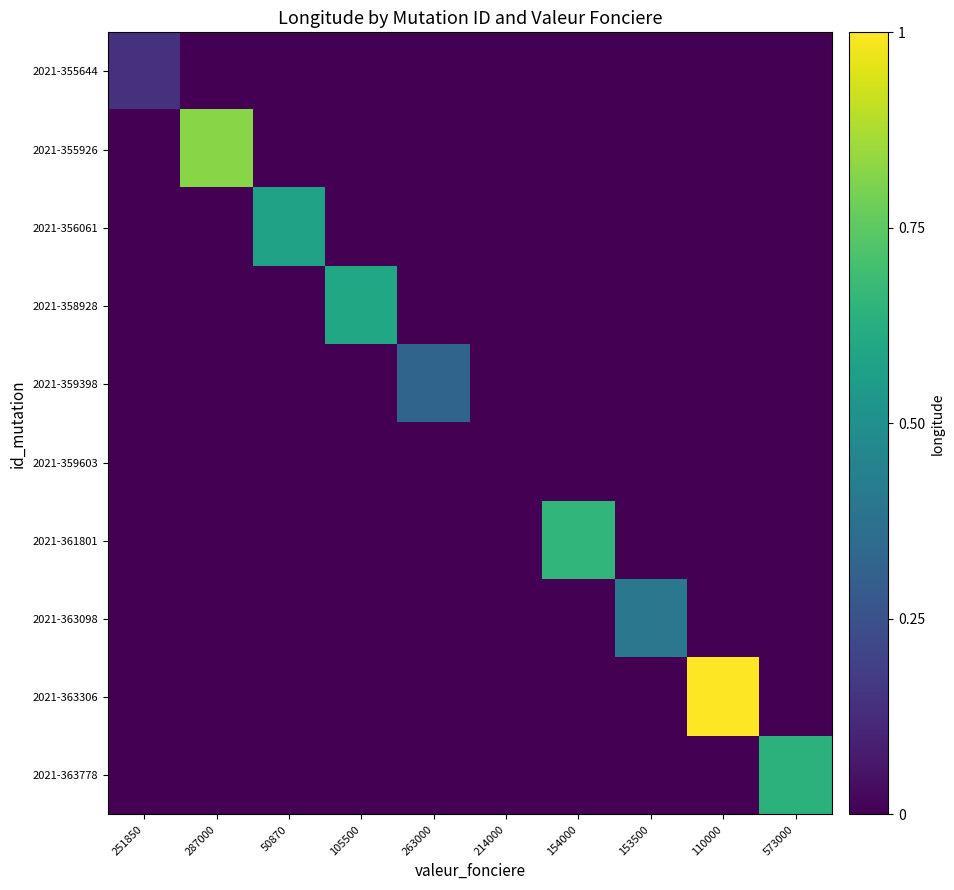

Which series changed the most between 287000 and 214000?

2021-355926